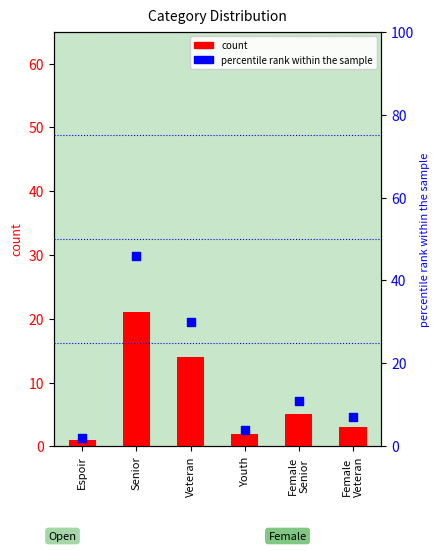

What are all the series names shown in the legend?

count, percentile rank within the sample